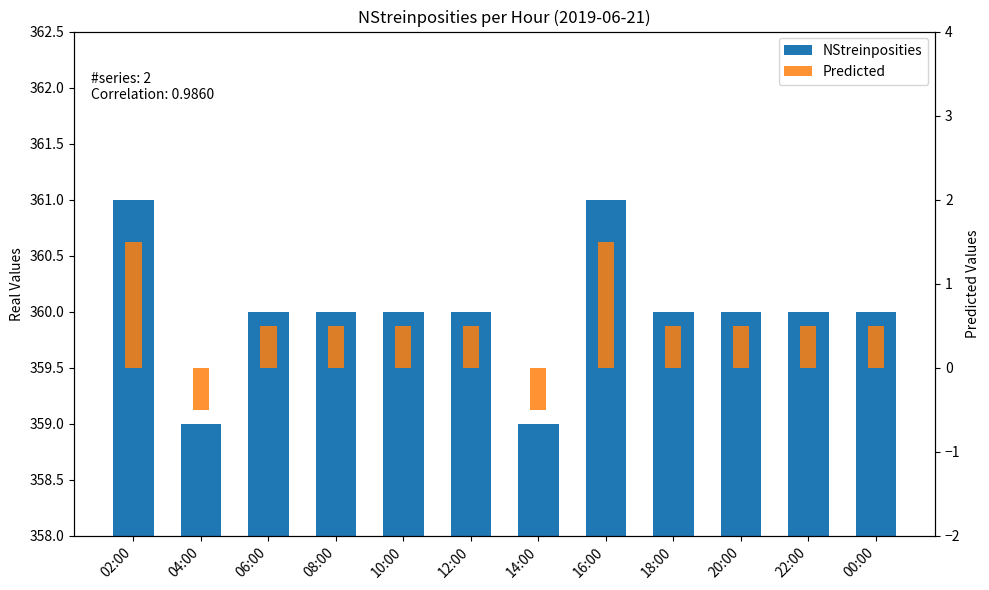

How many groups of bars are there?

12